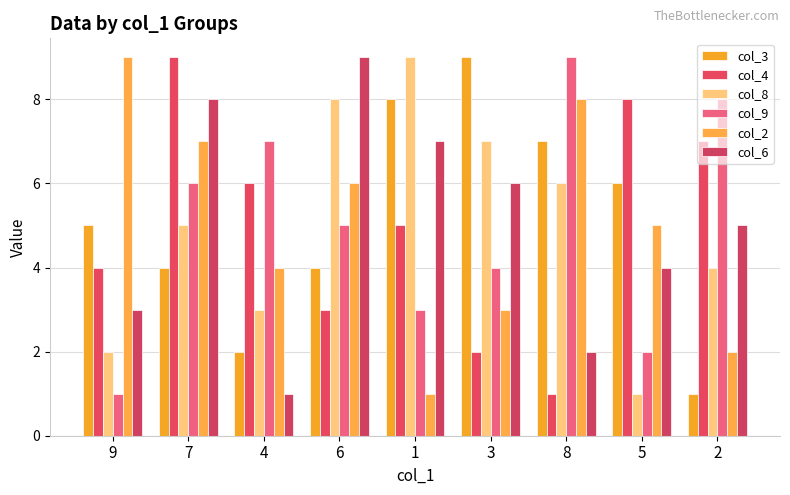

At 9, list the series in order from smallest to largest.

col_9, col_8, col_6, col_4, col_3, col_2